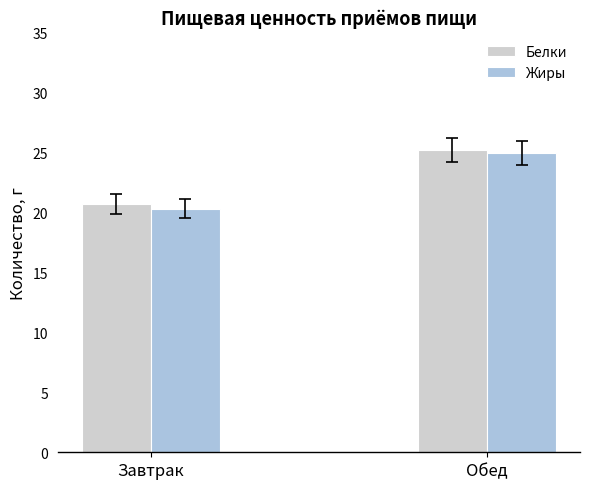

How many data points does each series have?

2